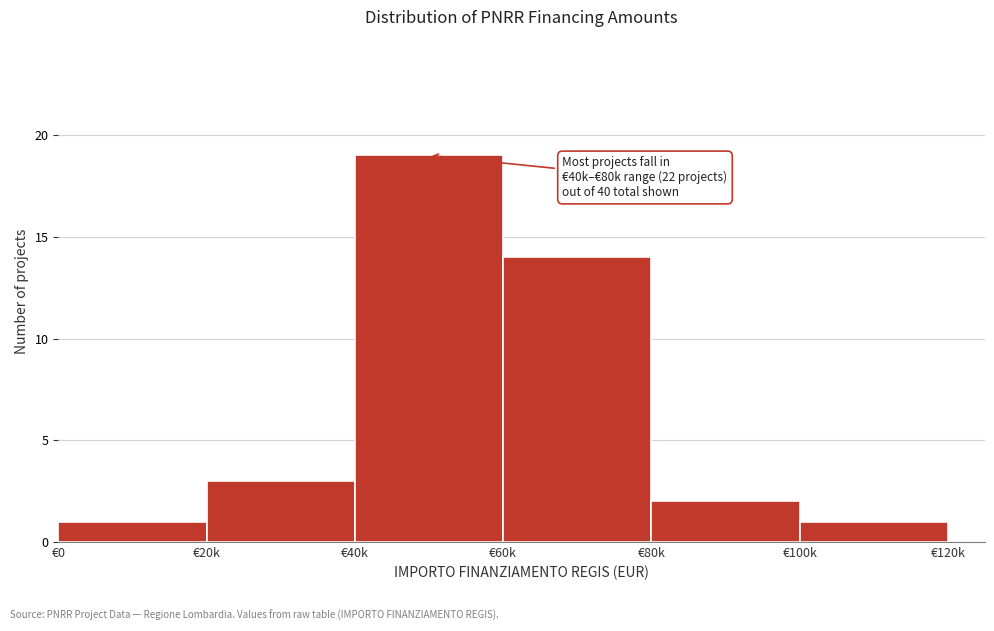

Reading right to left, transcribe all the data shown in this chart.

1	2	14	19	3	1